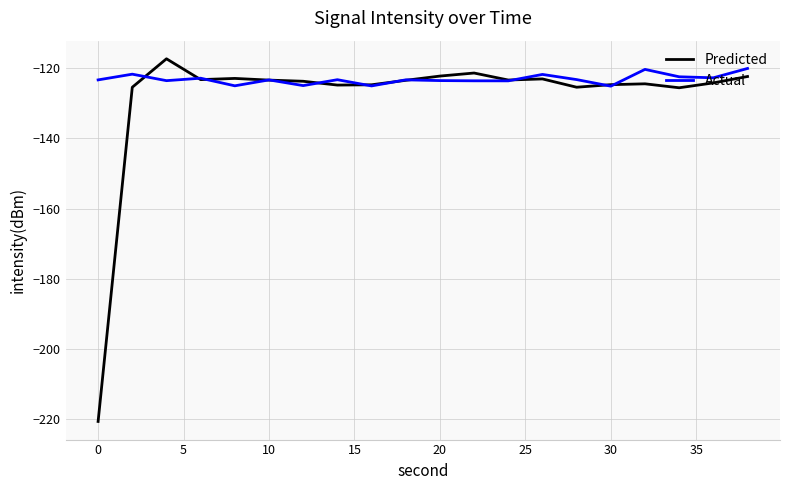

Does the chart display data point markers on the line(s)?

No